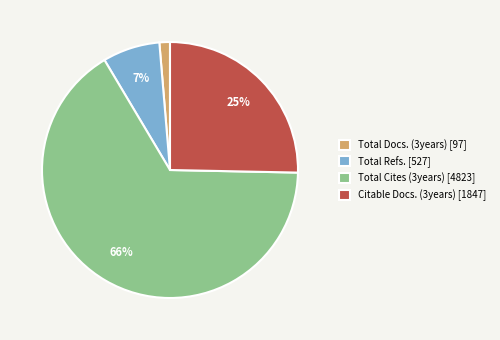

To the nearest percent, what is the average slice percentage?

25%